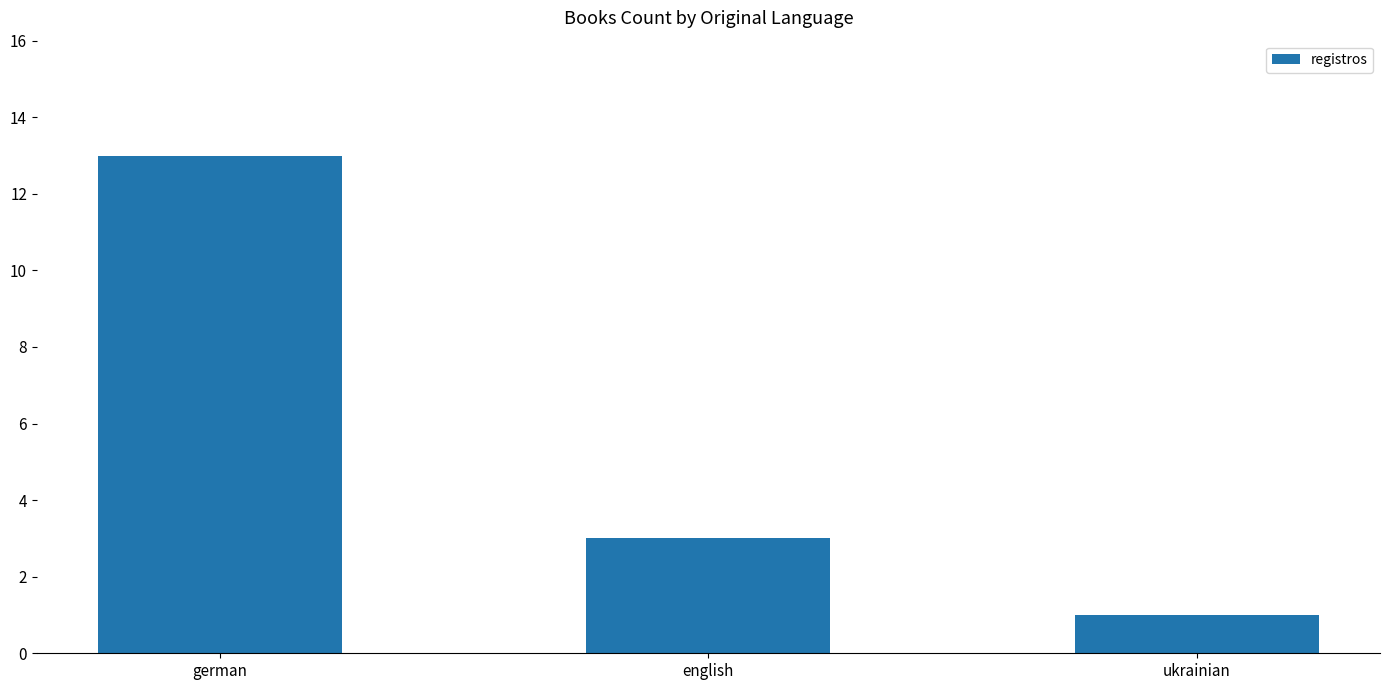

Rank the categories by value from lowest to highest.

ukrainian, english, german